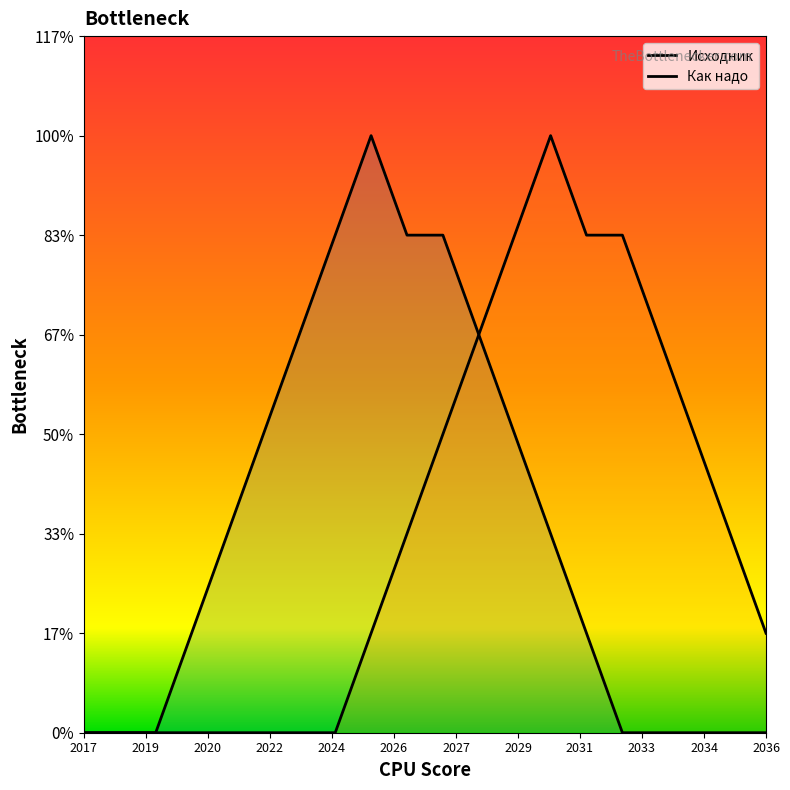

At 2022, list the series in order from smallest to largest.

Как надо, Исходник